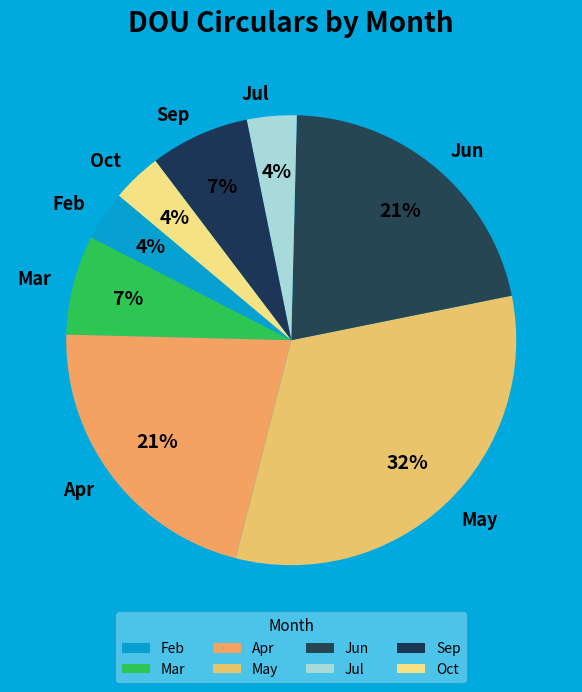

To the nearest percent, what percentage of the pie is Apr?

21%